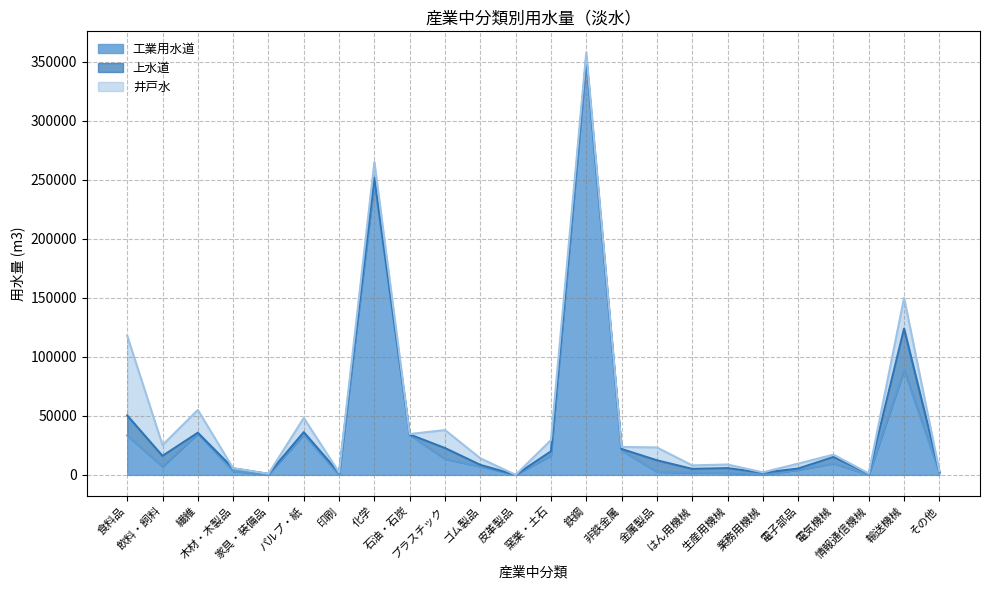

Reading right to left, extract all data points from this chart.

工業用水道: 1848	88894	57	9702	4214	348	1661	1871	2523	20864	350400	16481	0	7050	13537	33873	247921	6	34129	230	3127	35024	7067	33402
上水道: 888	35155	978	5478	1185	1447	4085	3215	9864	1095	3572	3498	19	1456	9219	396	3948	1746	2106	642	2449	716	9034	17018
井戸水: 348	26039	219	2010	4140	389	3070	2994	10863	1765	4100	9507	36	5576	15249	394	13327	368	12022	49	25	19320	9169	67573